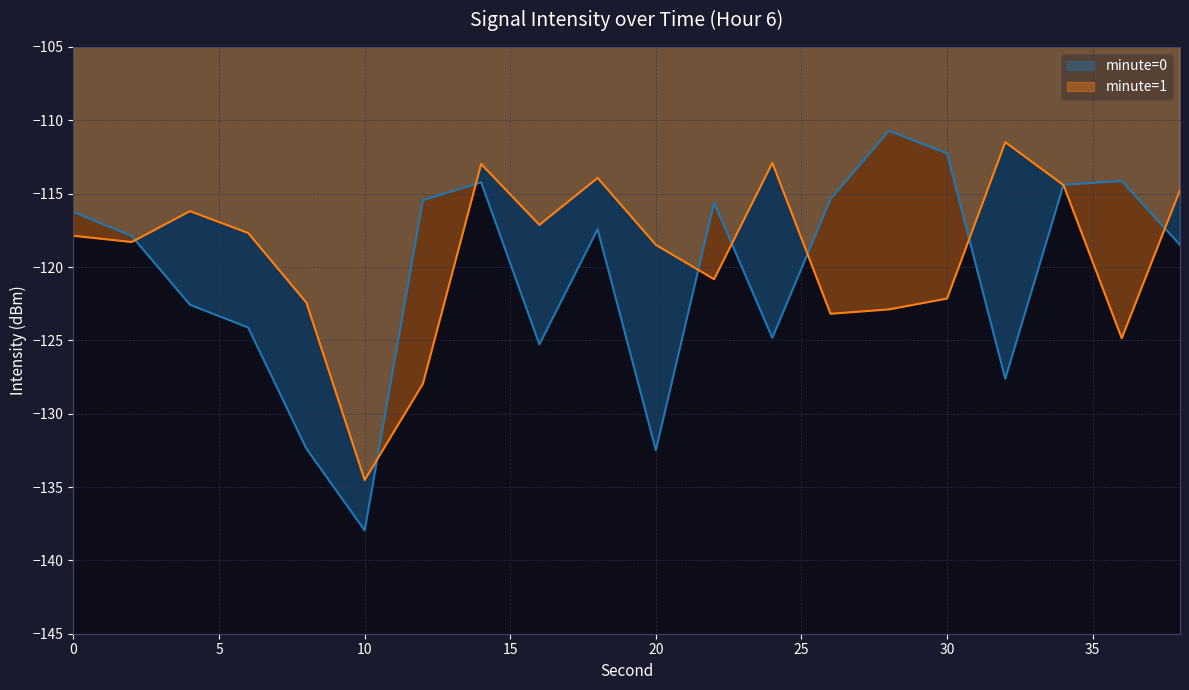

How many lines are shown in the chart?

2